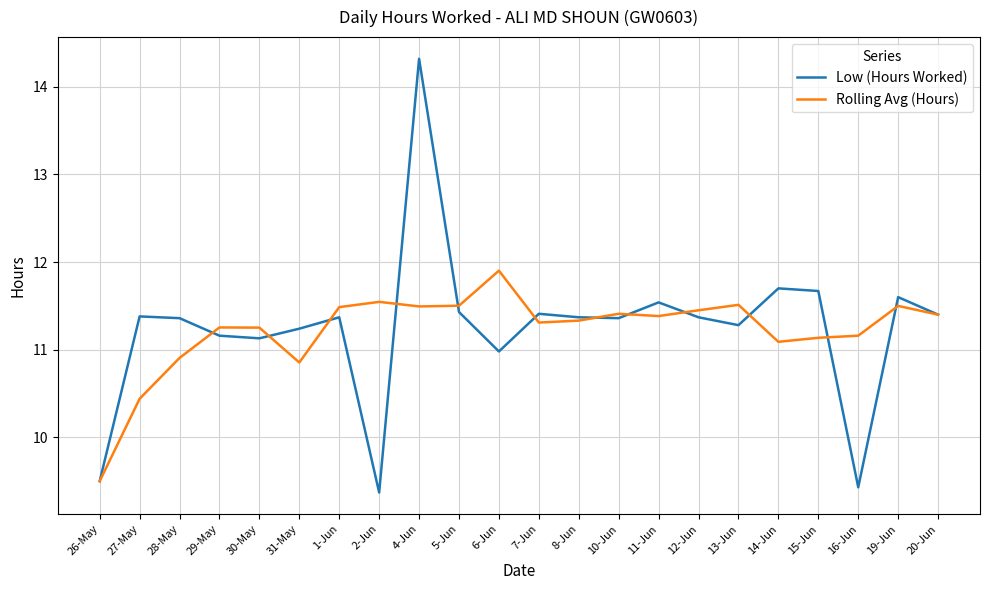

Is it true that Rolling Avg (Hours) equals 5.2 at 2-Jun?

False